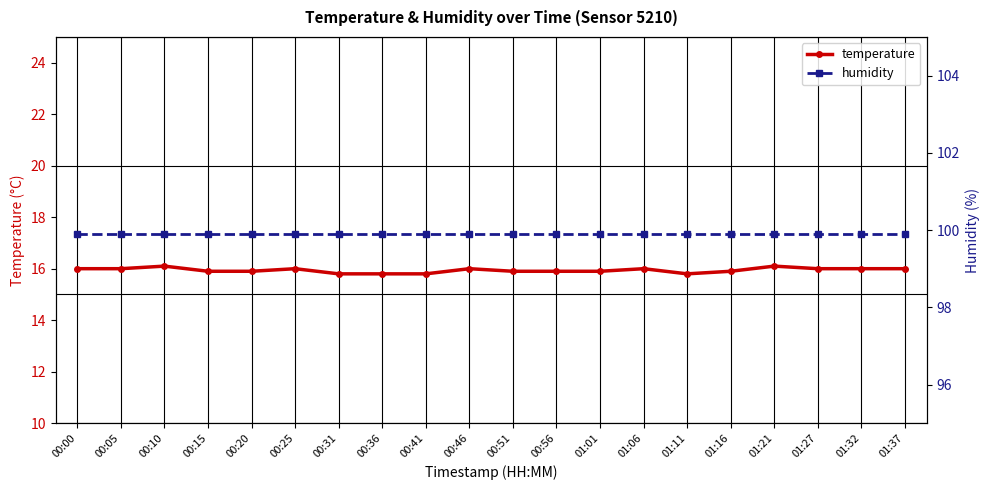

What is the label of the 15th point from the left?

01:11